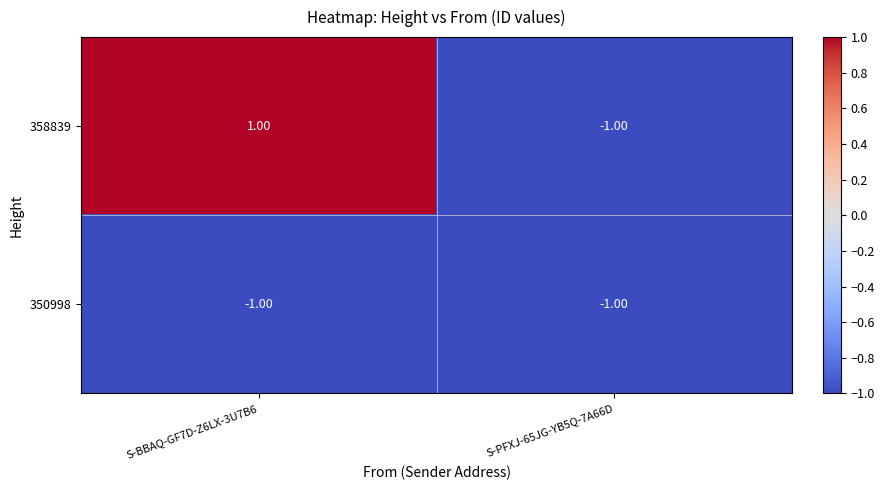

Which series has the largest range (max minus min)?

358839